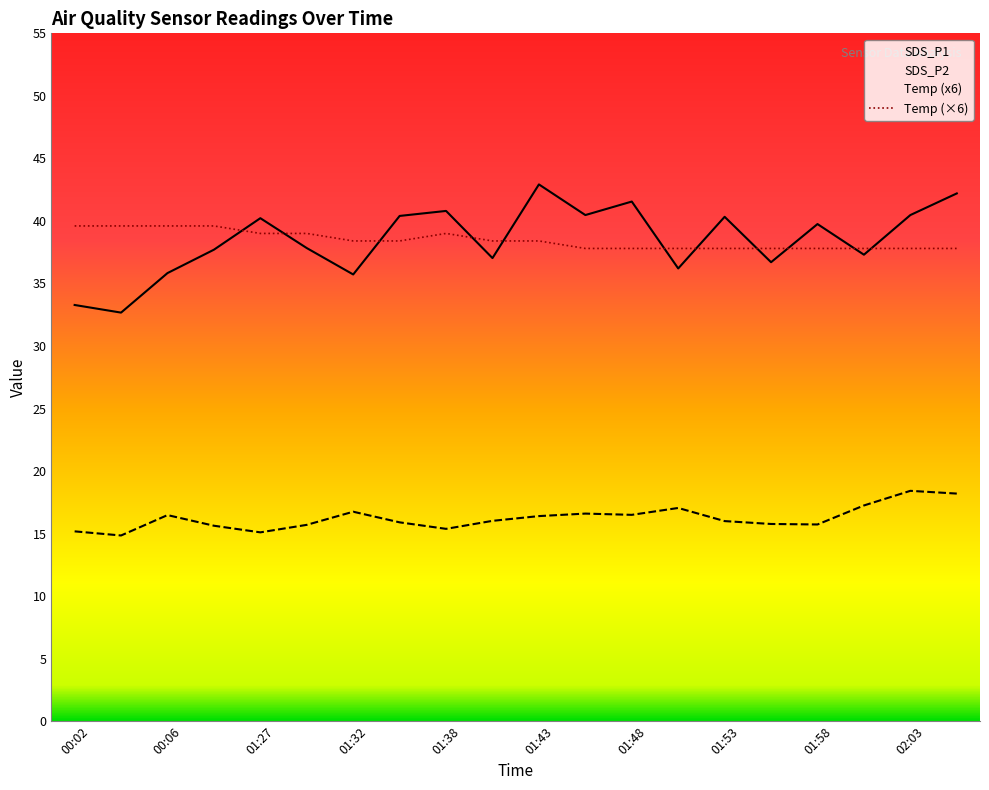

Rank the series by their maximum value, from highest to lowest.

SDS_P1, Temp, SDS_P2